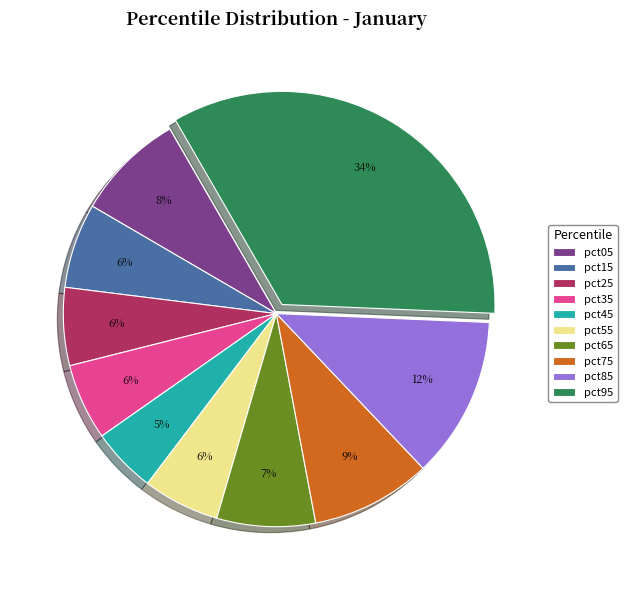

Which category has the smallest portion of the pie?

pct45